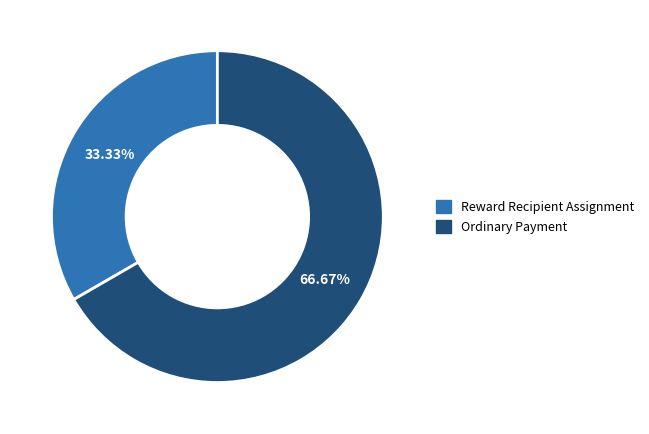

Rank the categories by value from highest to lowest.

Ordinary Payment, Reward Recipient Assignment